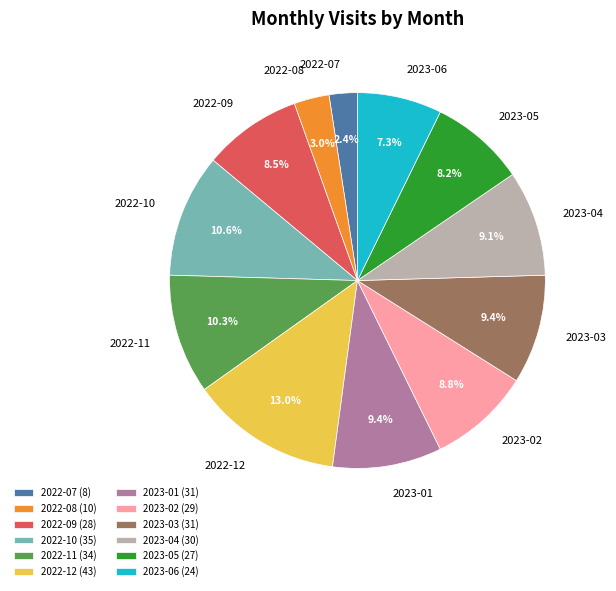

Which slice is the smallest?

2022-07